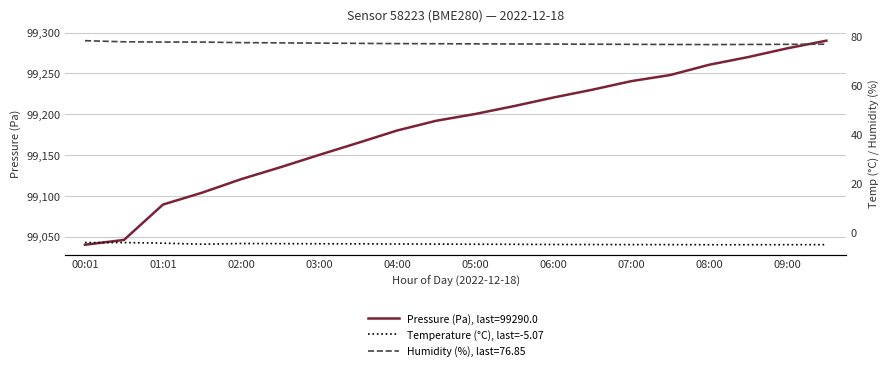

The value of Pressure (Pa), last=99290.0 at 04:00 is 161182.6. True or false?

False